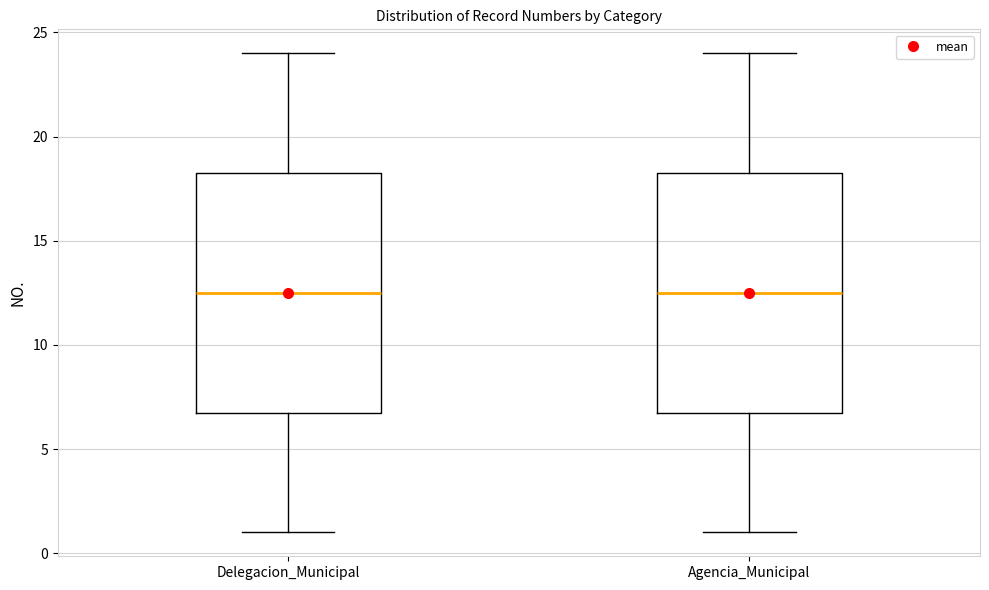

Reading left to right, read every box against the y-axis: the position of its median line, the range the box covers, and the ends of its whiskers. The values are not printed on the chart, so give them approximately, as read against the axis.

Delegacion_Municipal: median 12.5, box 7.0 to 18.5, whiskers 1.0 to 24.0
Agencia_Municipal: median 12.5, box 7.0 to 18.5, whiskers 1.0 to 24.0